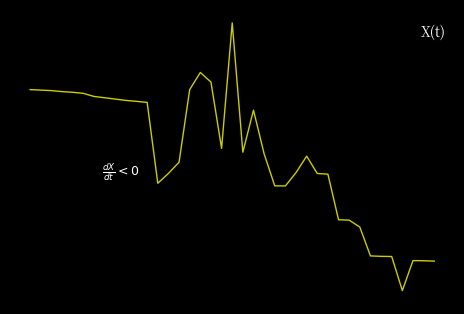

Where is the data nearest to the value 115338?

26